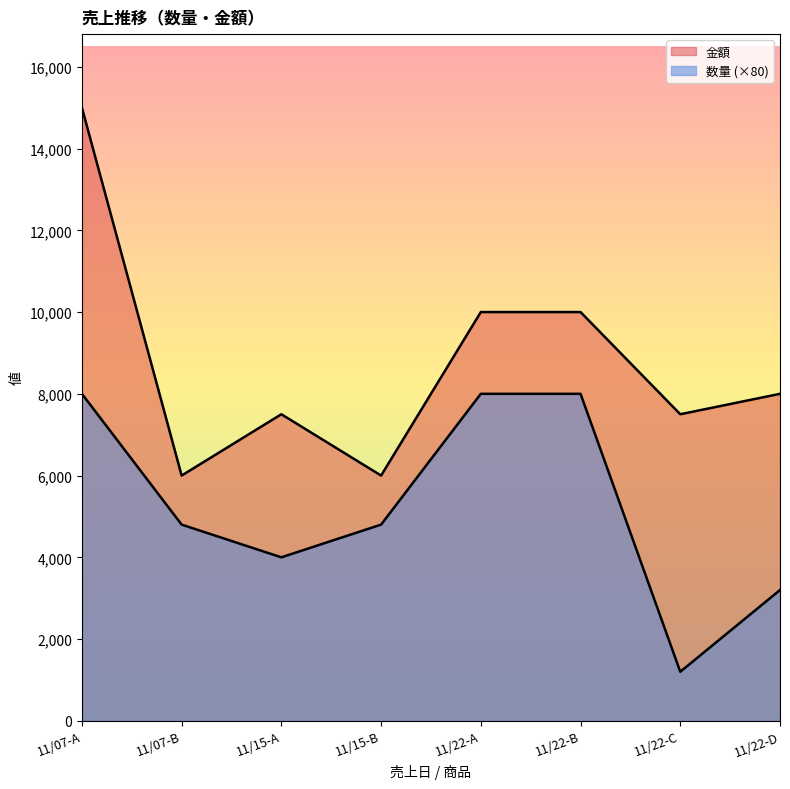

Does the chart display data point markers on the line(s)?

No